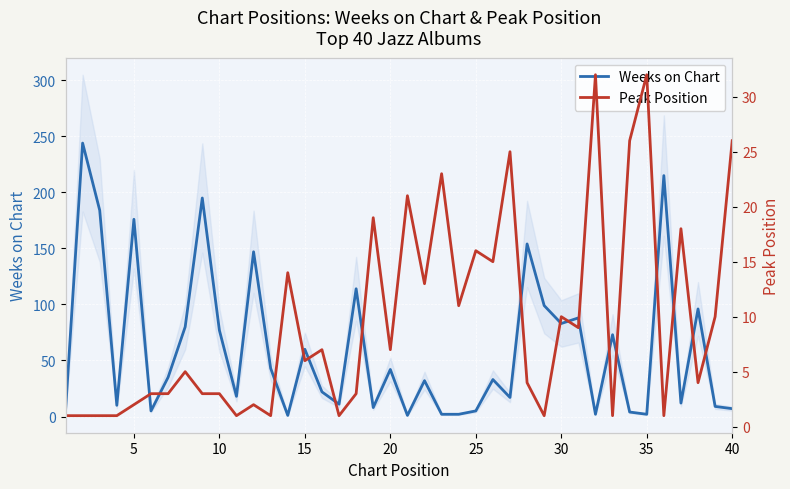

What is the difference between the maximum and minimum values in the Weeks on Chart series?

243